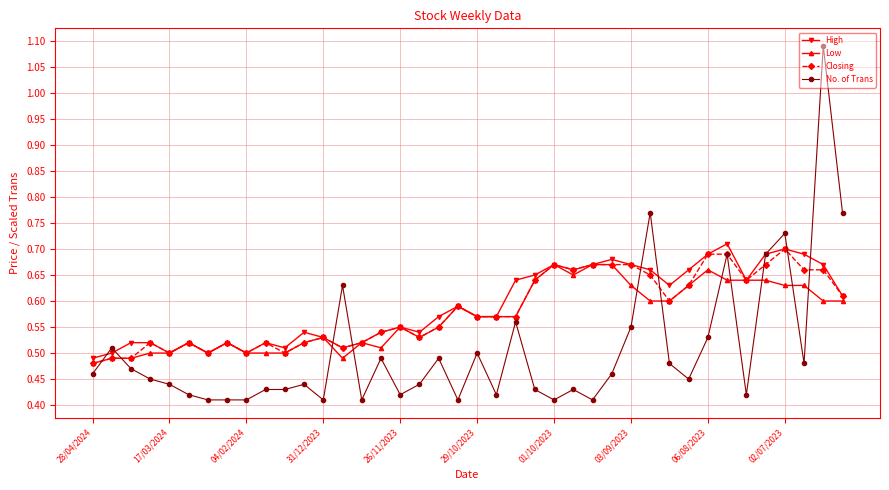

True or false: No. of Trans has more than 0 points higher than both neighbors.

True